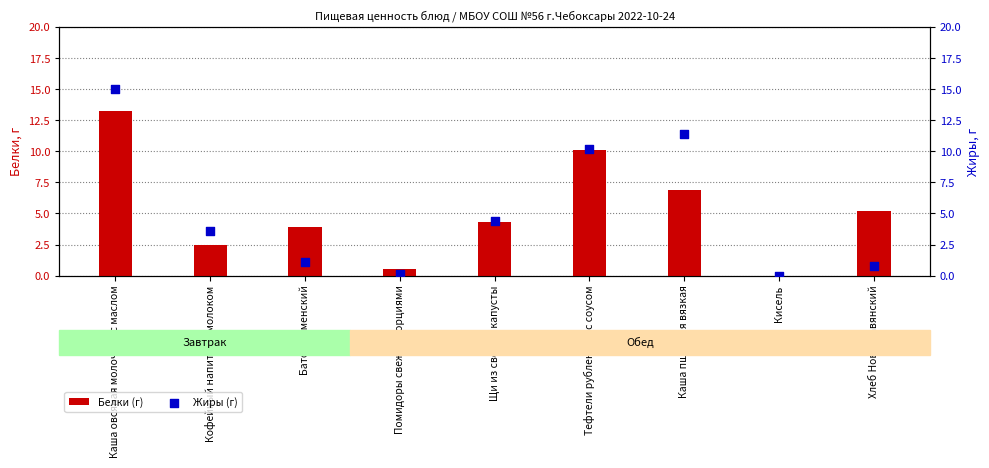

Is the value of Белки (г) at Кисель greater than the value of Жиры (г) at Помидоры свежие порциями?

No